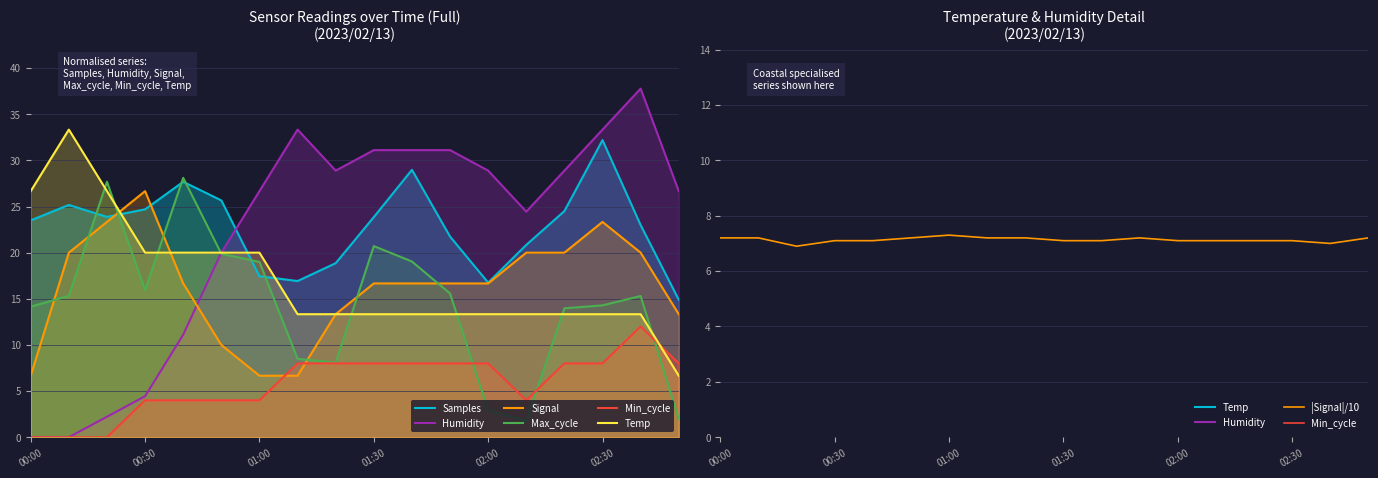

The |Signal|/10 series shows 10.4 at 00:30. True or false?

False